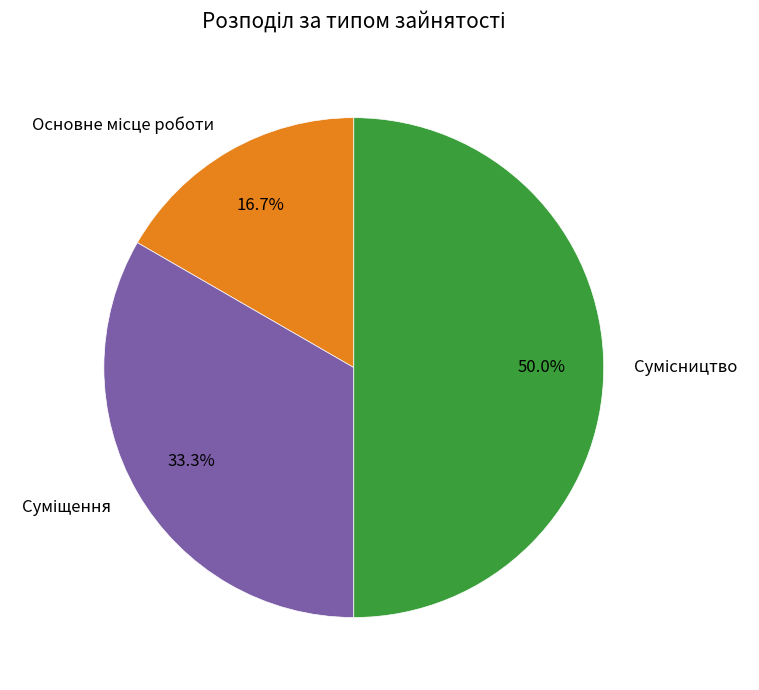

Approximately how many times larger is the value at Основне місце роботи compared to Сумісництво?

0.3